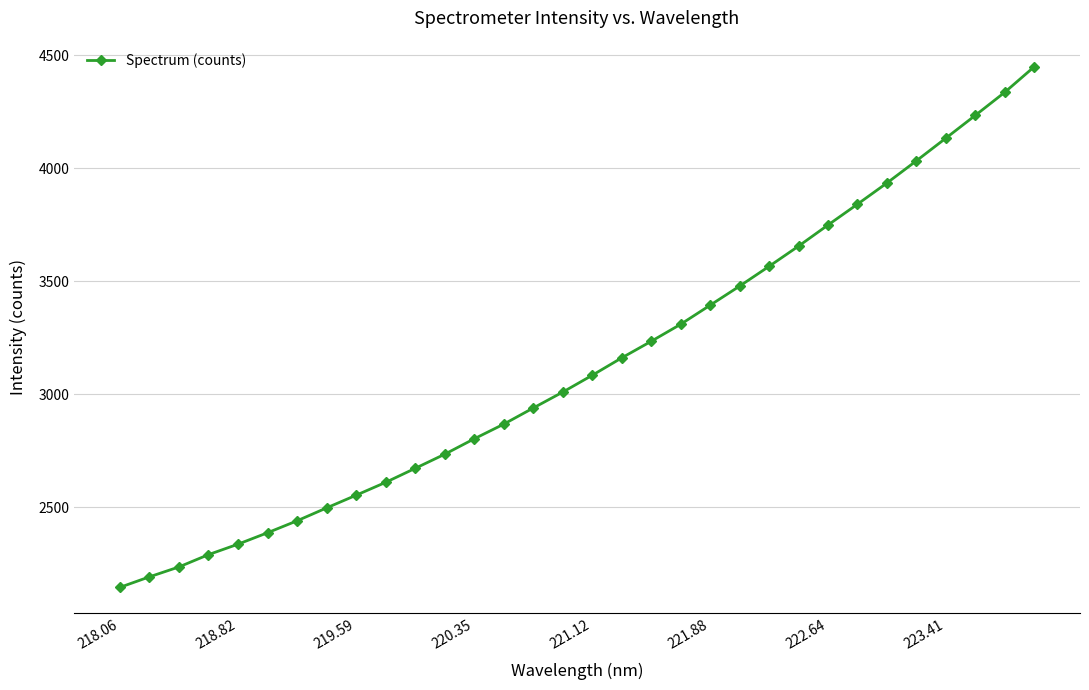

What is the difference between the maximum and minimum values?

2302.2